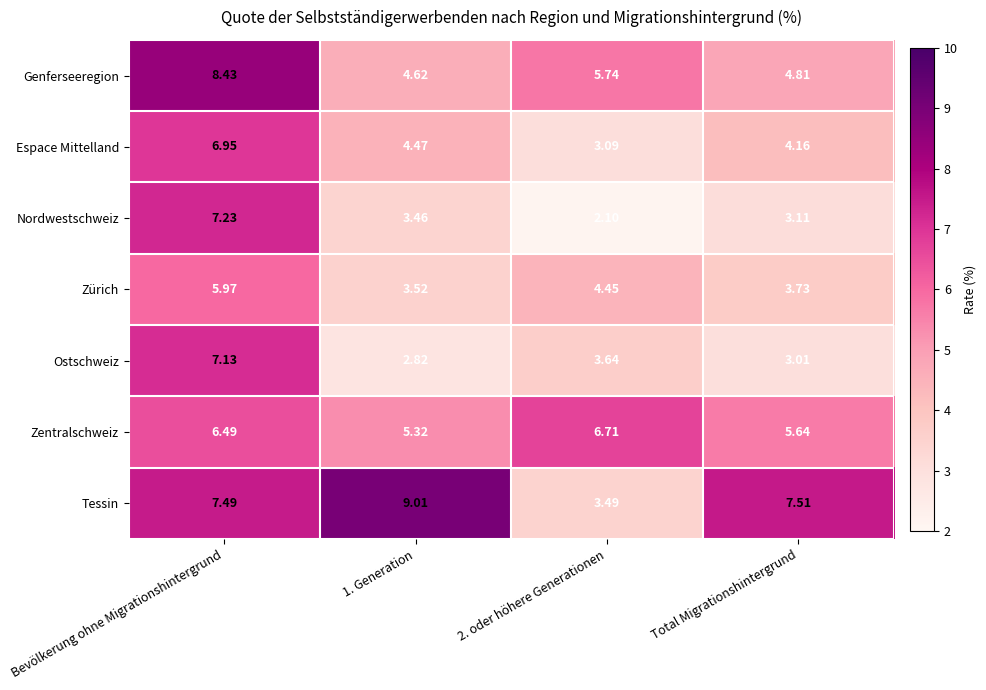

Where does the Tessin series first go above 7?

Bevölkerung ohne Migrationshintergrund